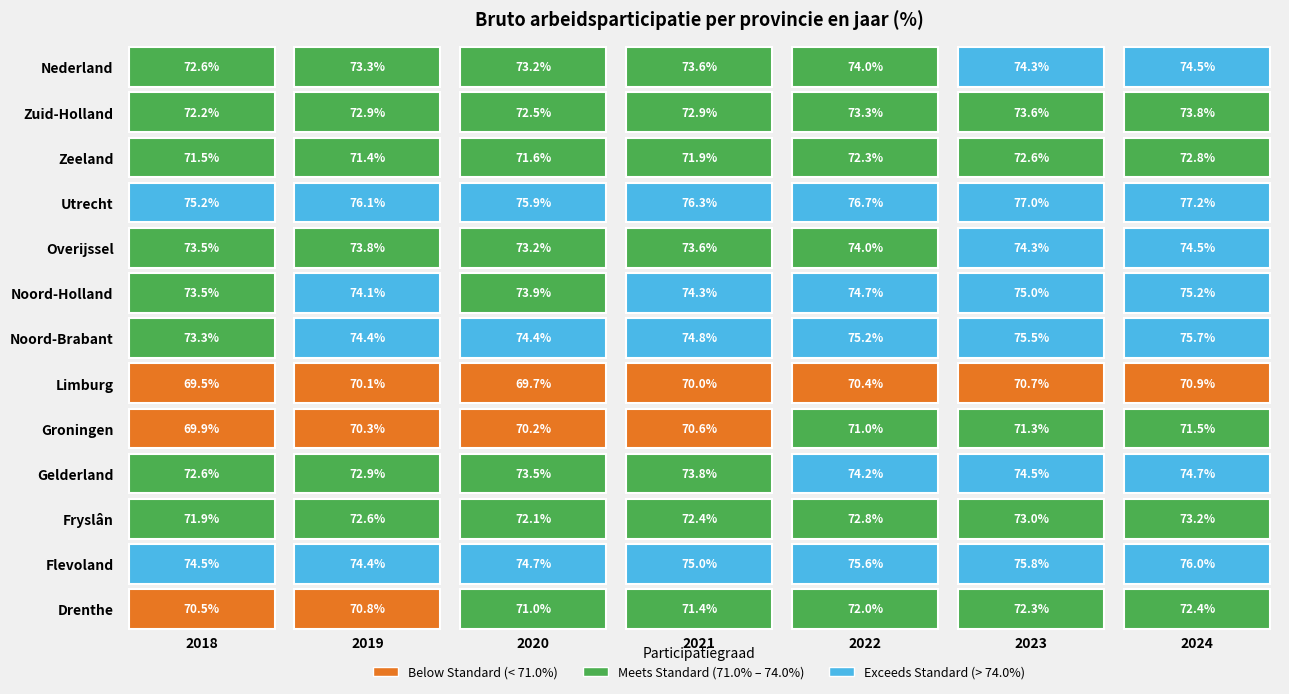

Which category has the highest value across all series?

6